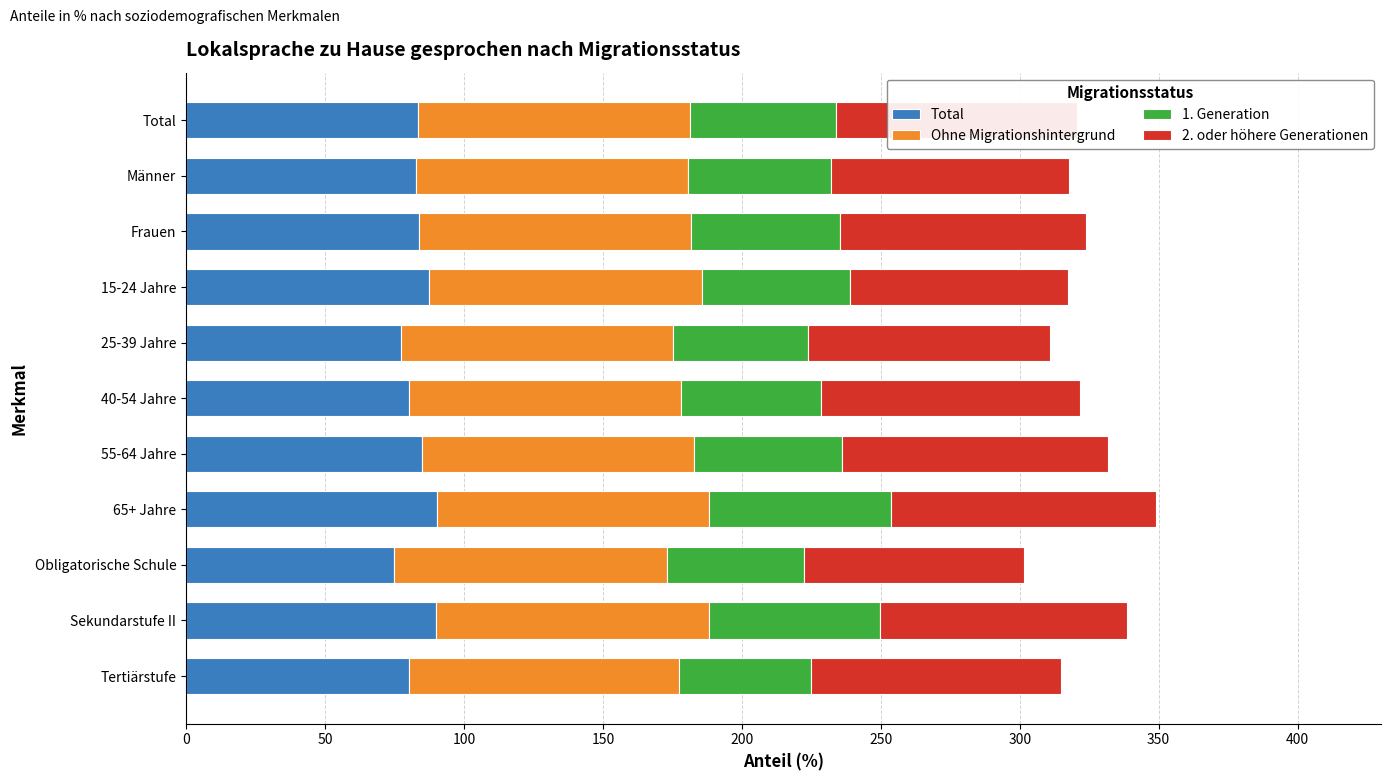

What is the total value across all series at Frauen?

323.9